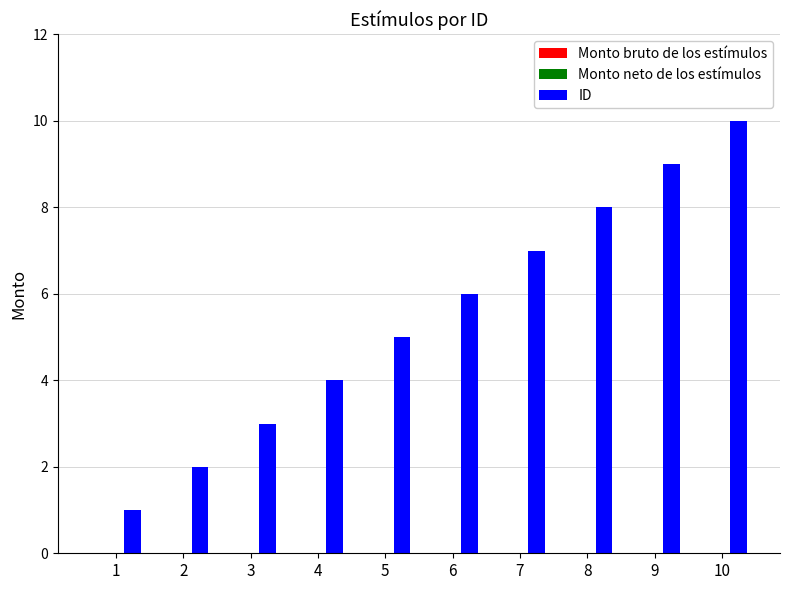

What is the difference between the maximum and second lowest values?

8